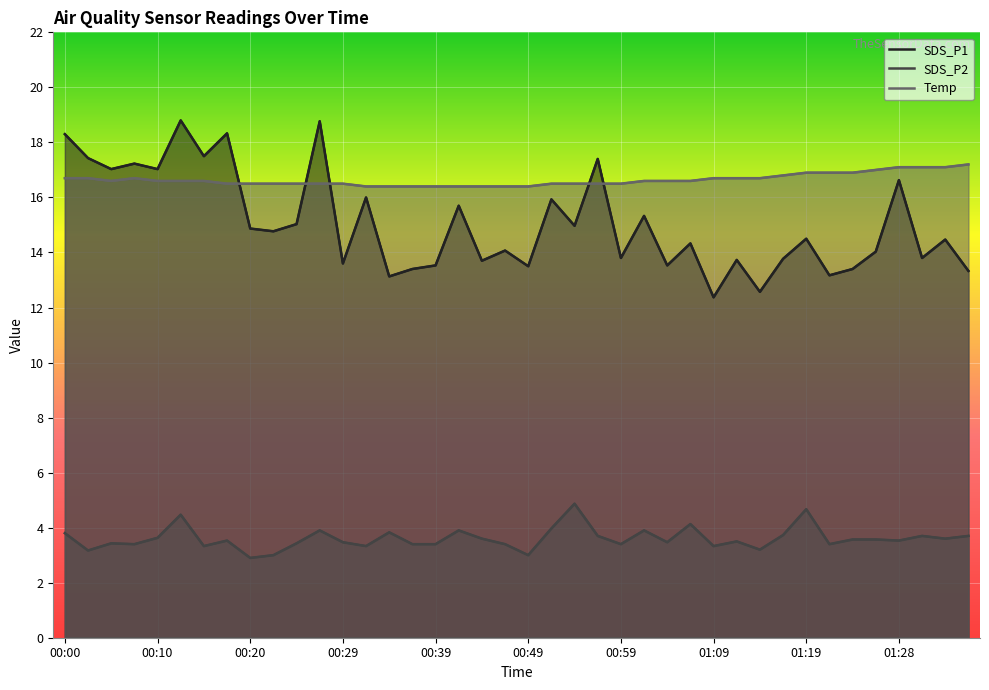

What position from the left is 00:25?

11